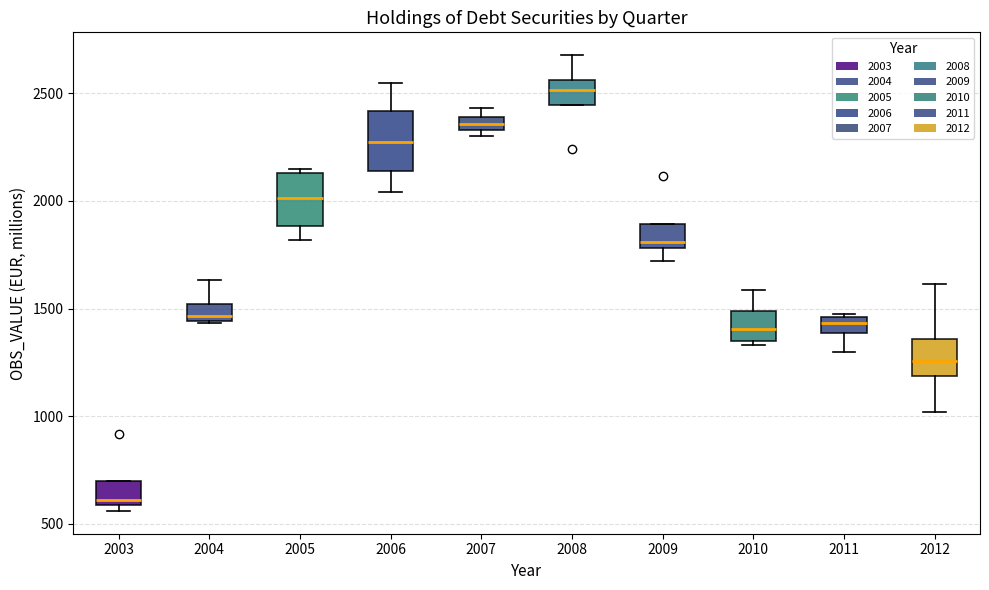

Which box's median line is the highest?

2008